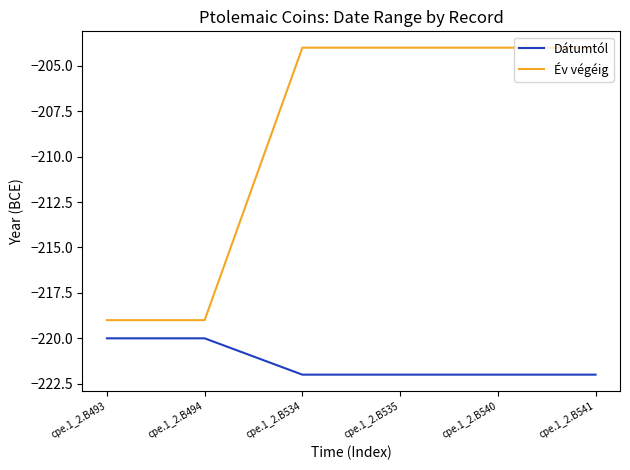

Reading right to left, list all the values displayed in this chart.

Dátumtól: cpe.1_2.B541=-222	cpe.1_2.B540=-222	cpe.1_2.B535=-222	cpe.1_2.B534=-222	cpe.1_2.B494=-220	cpe.1_2.B493=-220
Év végéig: cpe.1_2.B541=-204	cpe.1_2.B540=-204	cpe.1_2.B535=-204	cpe.1_2.B534=-204	cpe.1_2.B494=-219	cpe.1_2.B493=-219